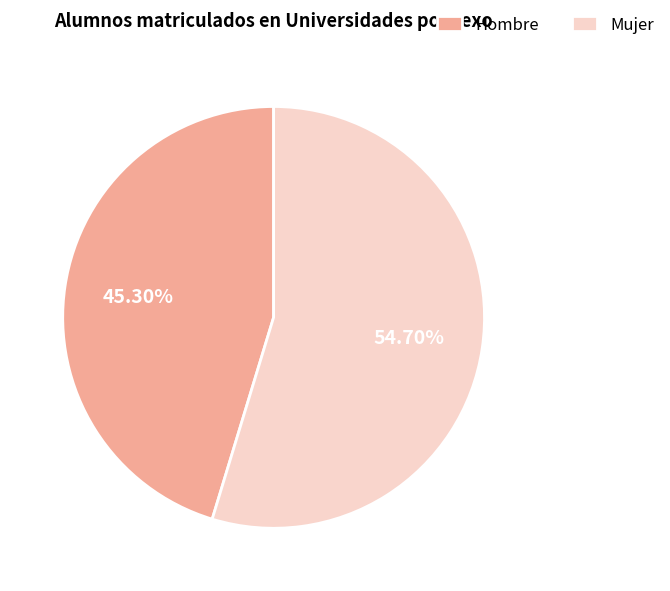

Which slice is the smallest?

Hombre